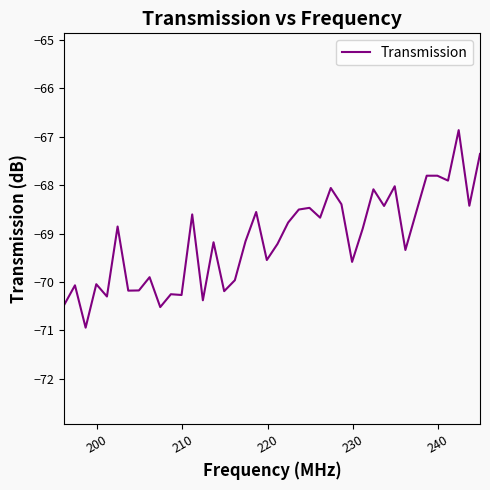

What is the difference between the second highest and second lowest values?

3.2